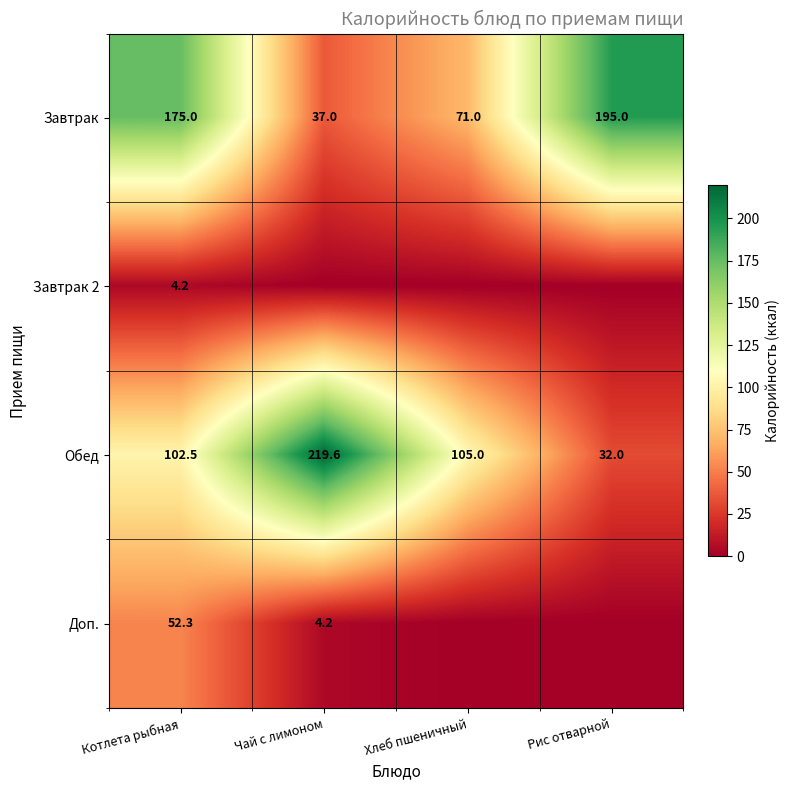

At which category is the sum across all series the highest?

Котлета рыбная